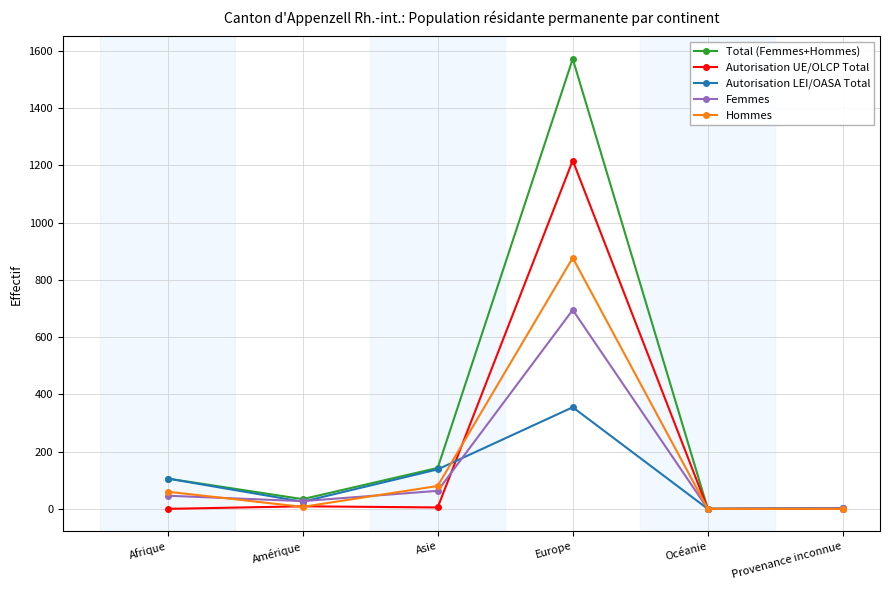

Which label corresponds to the largest value in the chart?

Europe